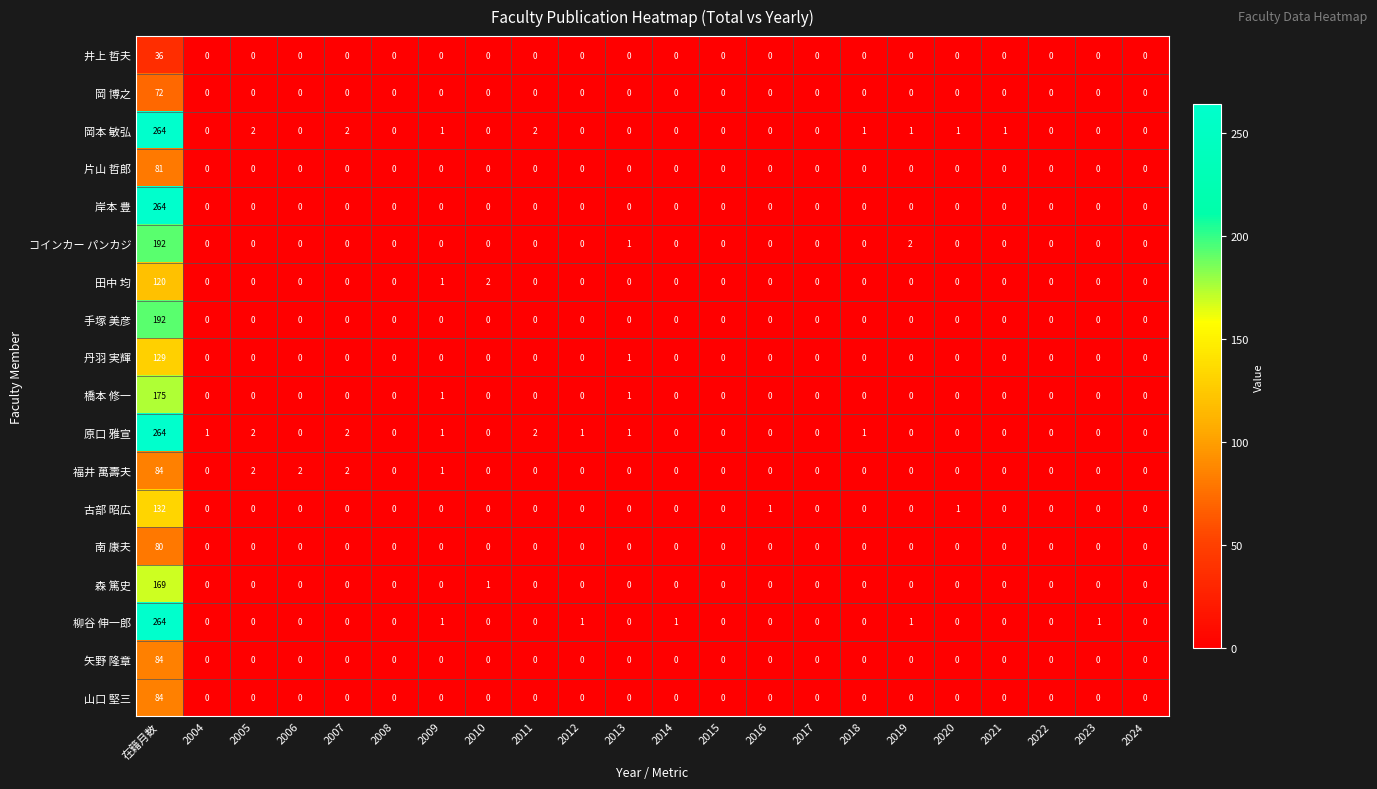

At how many categories does at least one series exceed 177?

1